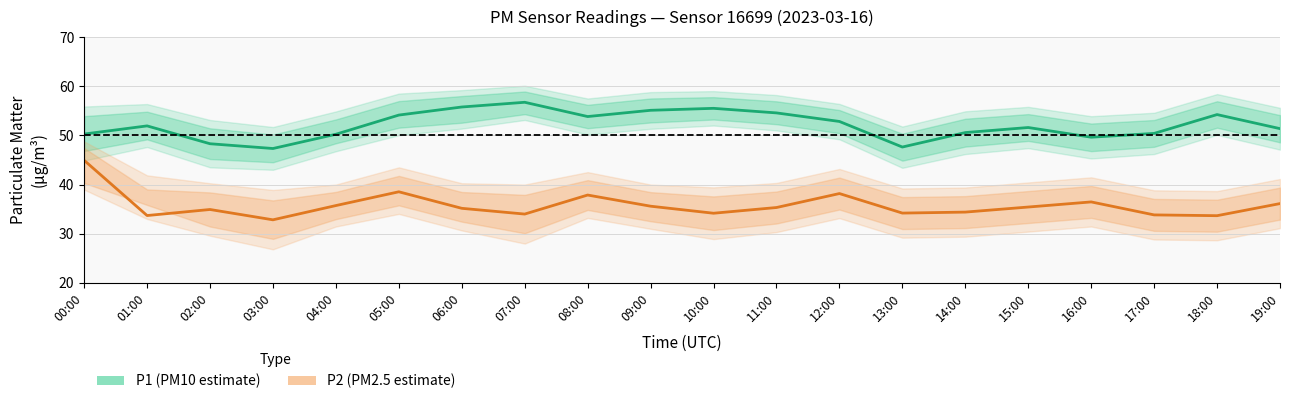

How many categories are shown in the chart?

20